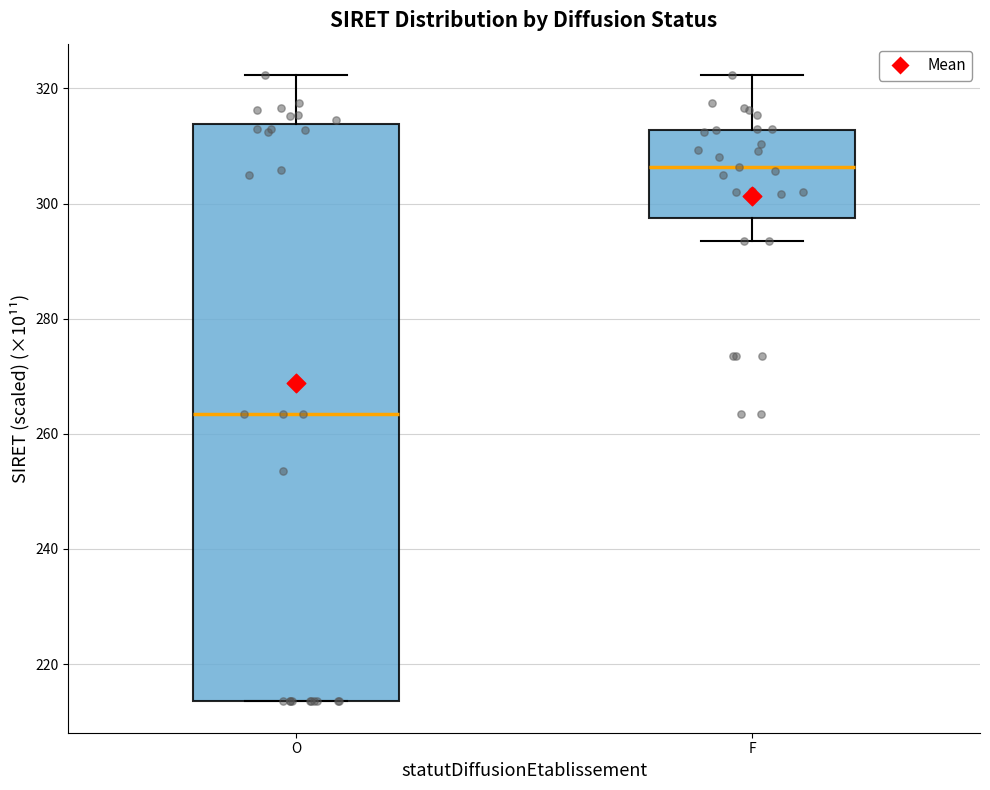

Comparing the boxes themselves (not the whiskers), which one is the tallest?

O